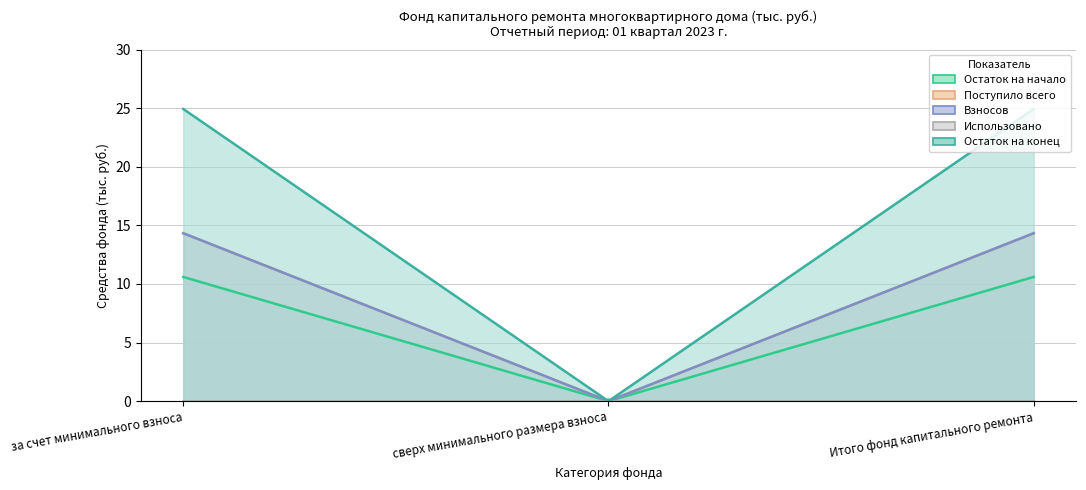

What is the approximate value of Взносов at за счет минимального взноса?

14.3